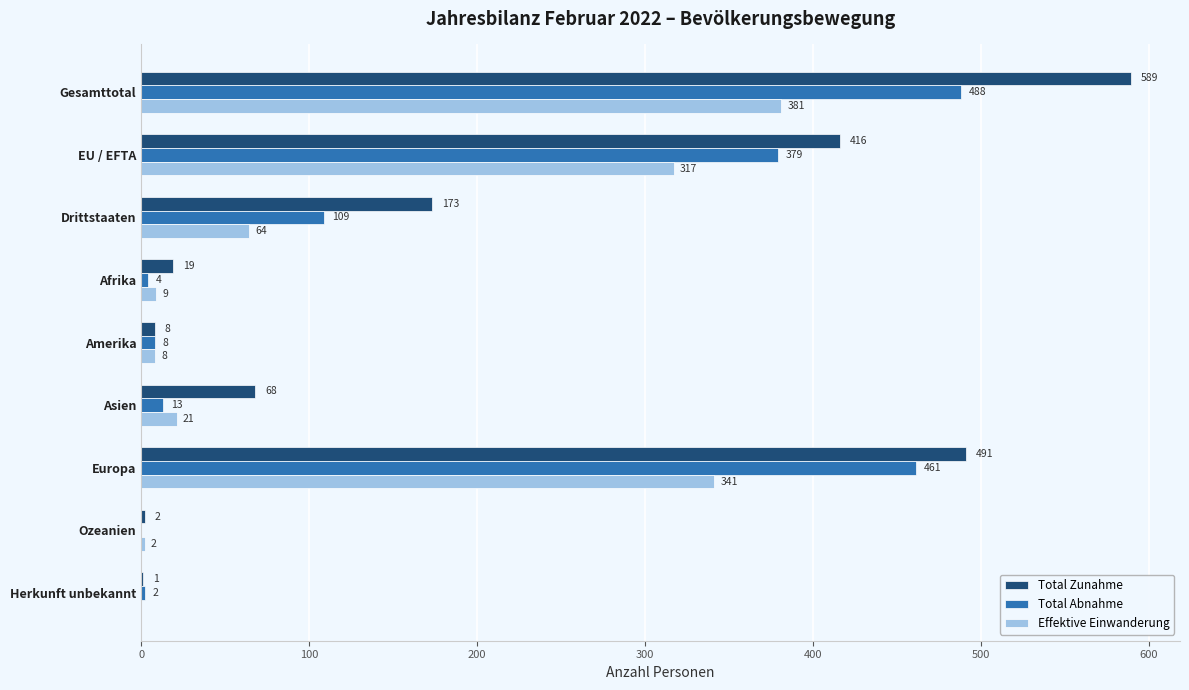

What is the average value of the Total Zunahme series?

196